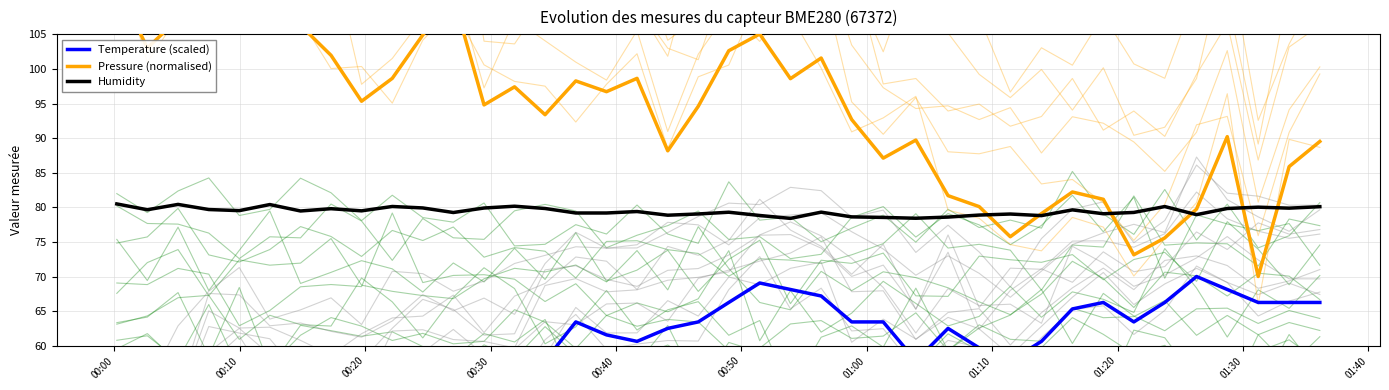

What is the highest value of the Humidity series?

80.5